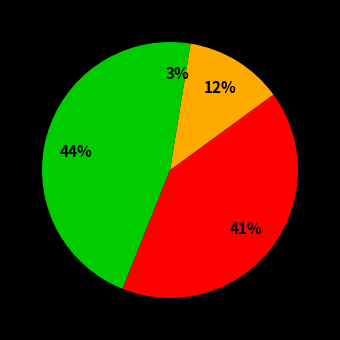

Rank the categories by value from lowest to highest.

Journal of Space Weather, EAS Publications Series, Geobios, Astronomy and Astrophysics